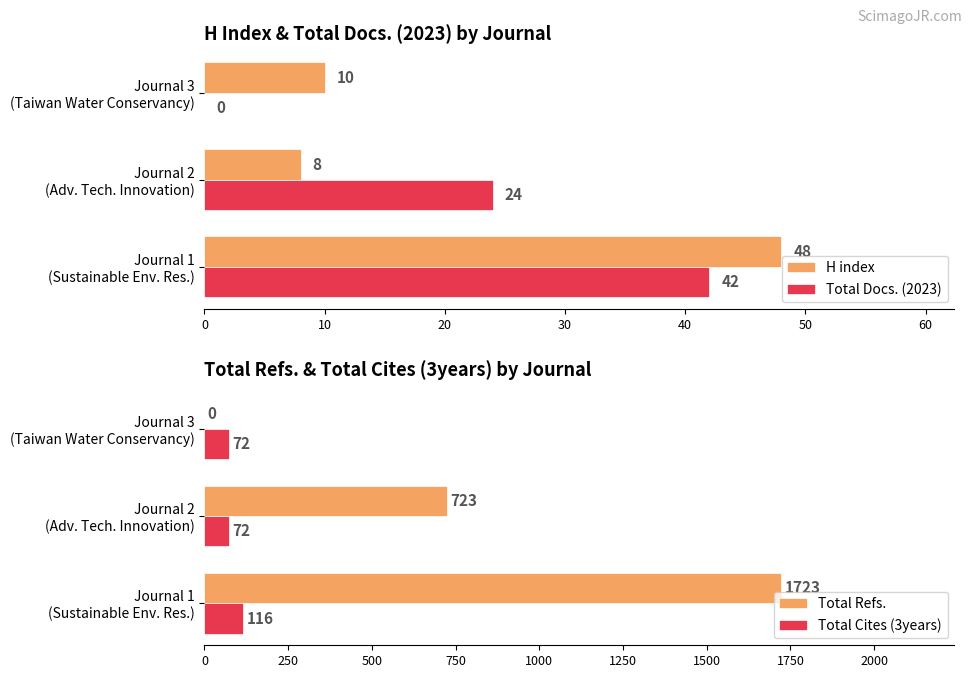

How many values in Total Refs. are above zero?

2